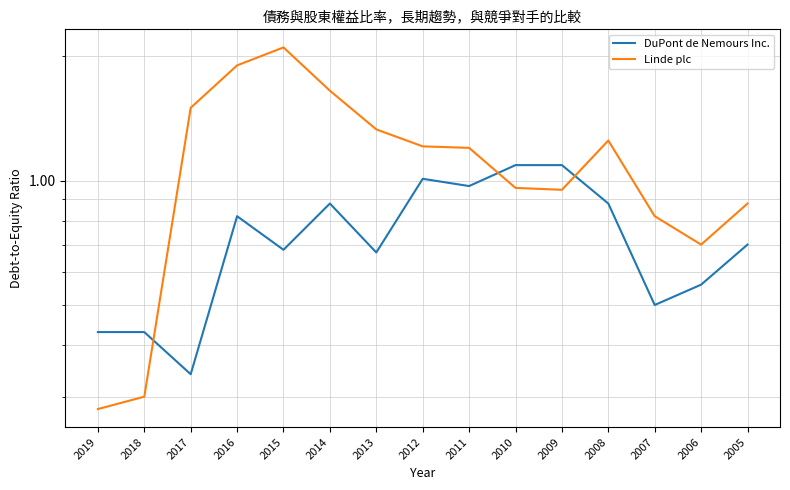

True or false: DuPont de Nemours Inc. has a value of 0.9 at 2014.

True